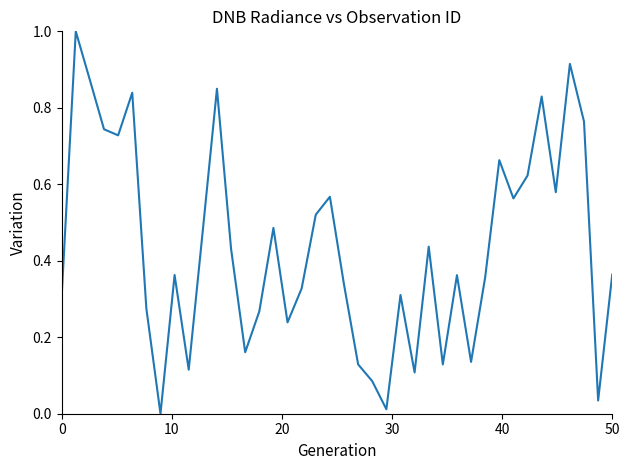

What is the maximum value shown in the chart?

1.0